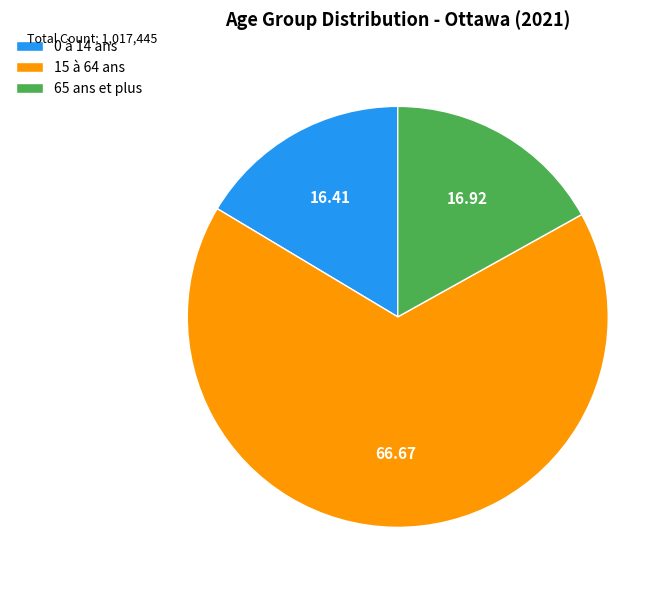

Does any single category account for the majority?

Yes